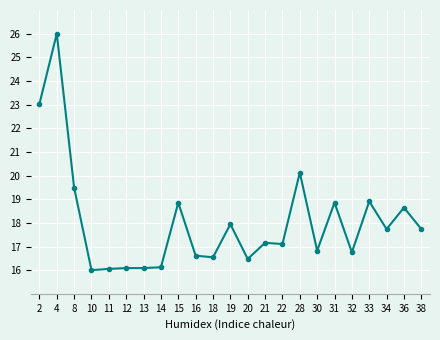

What is the approximate value at 14?

16.1